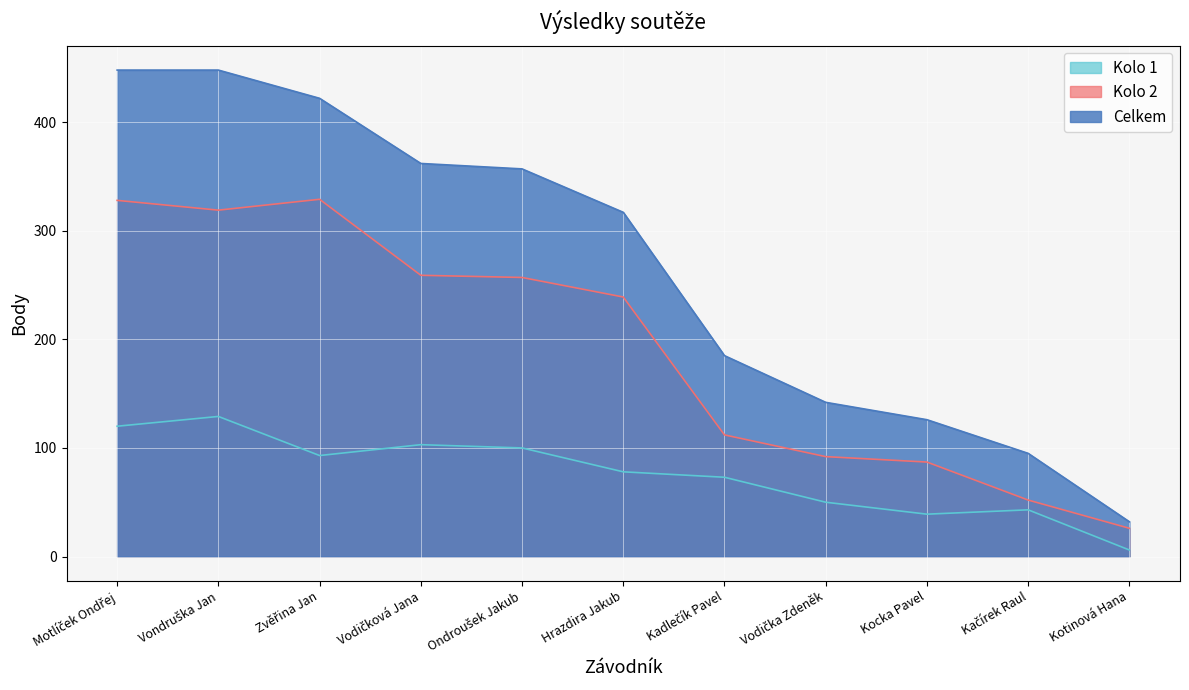

Reading left to right, transcribe all the data shown in this chart.

Kolo 1: Motlíček Ondřej=120	Vondruška Jan=129	Zvěřina Jan=93	Vodičková Jana=103	Ondroušek Jakub=100	Hrazdira Jakub=78	Kadlečík Pavel=73	Vodička Zdeněk=50	Kocka Pavel=39	Kačírek Raul=43	Kotinová Hana=6
Kolo 2: Motlíček Ondřej=328	Vondruška Jan=319	Zvěřina Jan=329	Vodičková Jana=259	Ondroušek Jakub=257	Hrazdira Jakub=239	Kadlečík Pavel=112	Vodička Zdeněk=92	Kocka Pavel=87	Kačírek Raul=52	Kotinová Hana=26
Celkem: Motlíček Ondřej=448	Vondruška Jan=448	Zvěřina Jan=422	Vodičková Jana=362	Ondroušek Jakub=357	Hrazdira Jakub=317	Kadlečík Pavel=185	Vodička Zdeněk=142	Kocka Pavel=126	Kačírek Raul=95	Kotinová Hana=32